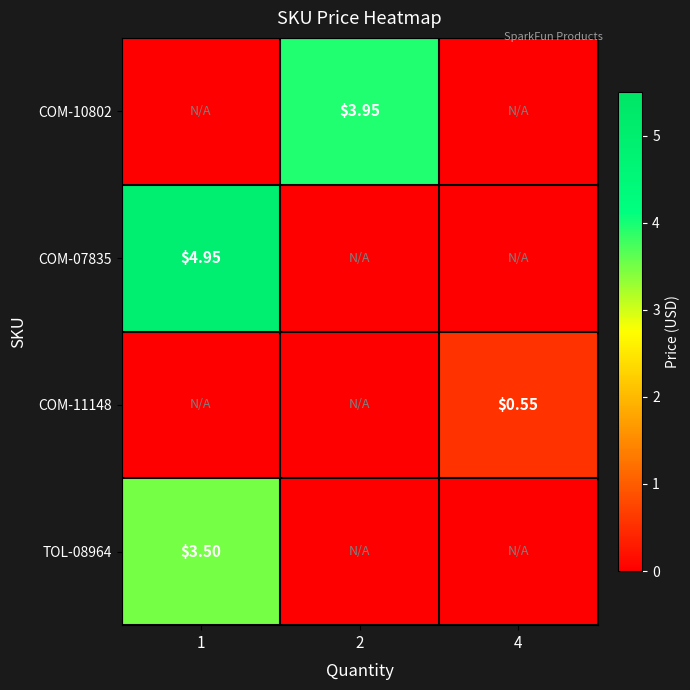

Is the value of COM-11148 at 4 greater than the value of COM-10802 at 2?

No